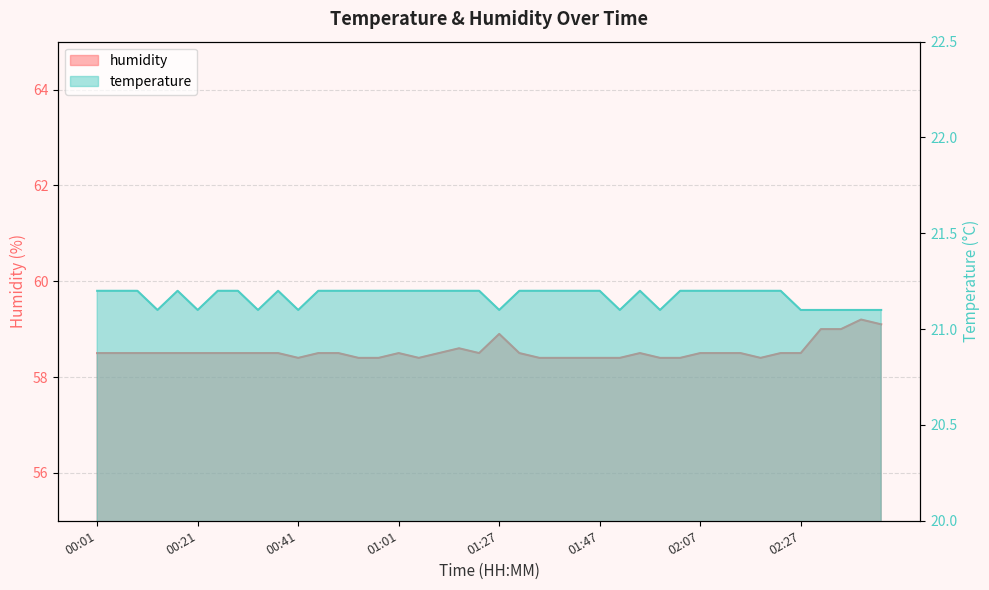

Between 00:41 and 01:06, which series saw the biggest shift?

temperature